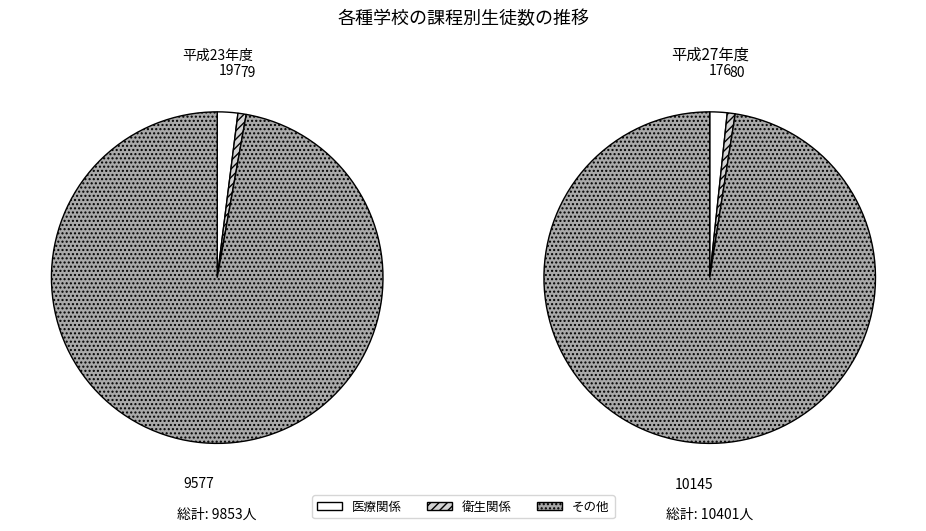

Is it true that 工業関係 is 0% of the pie?

True